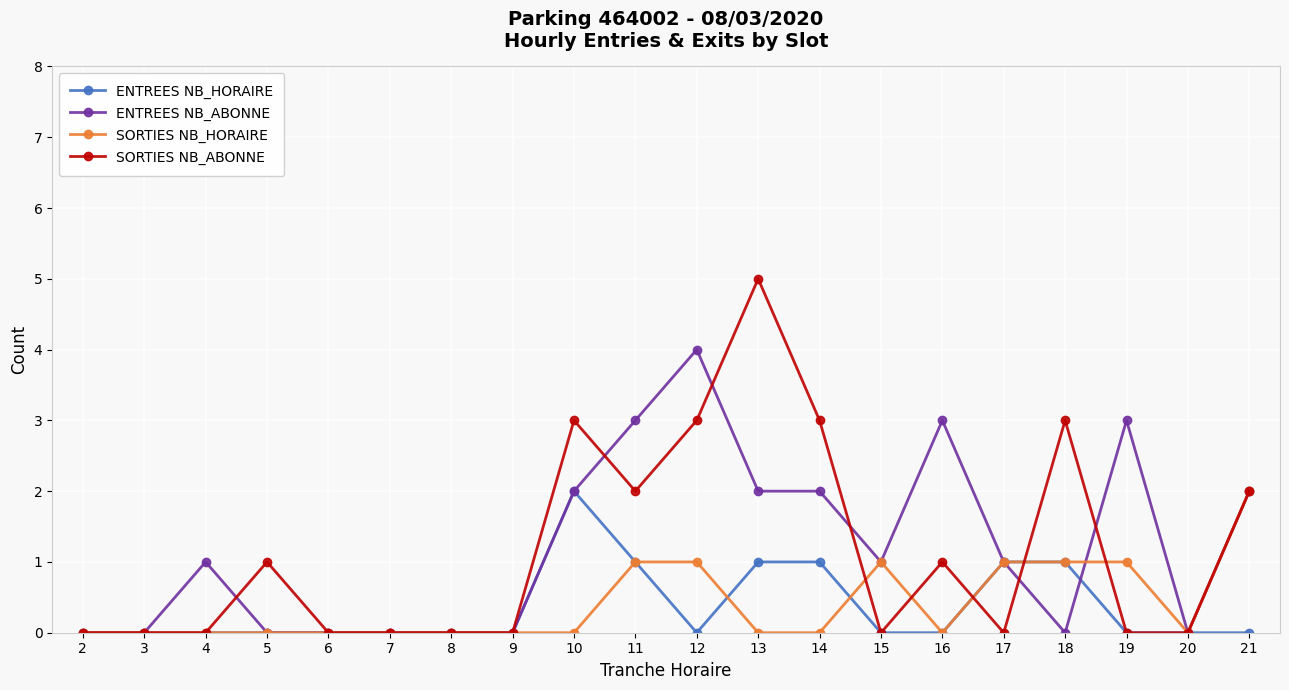

Is the value of SORTIES NB_HORAIRE at 5 greater than the value of ENTREES NB_ABONNE at 4?

No